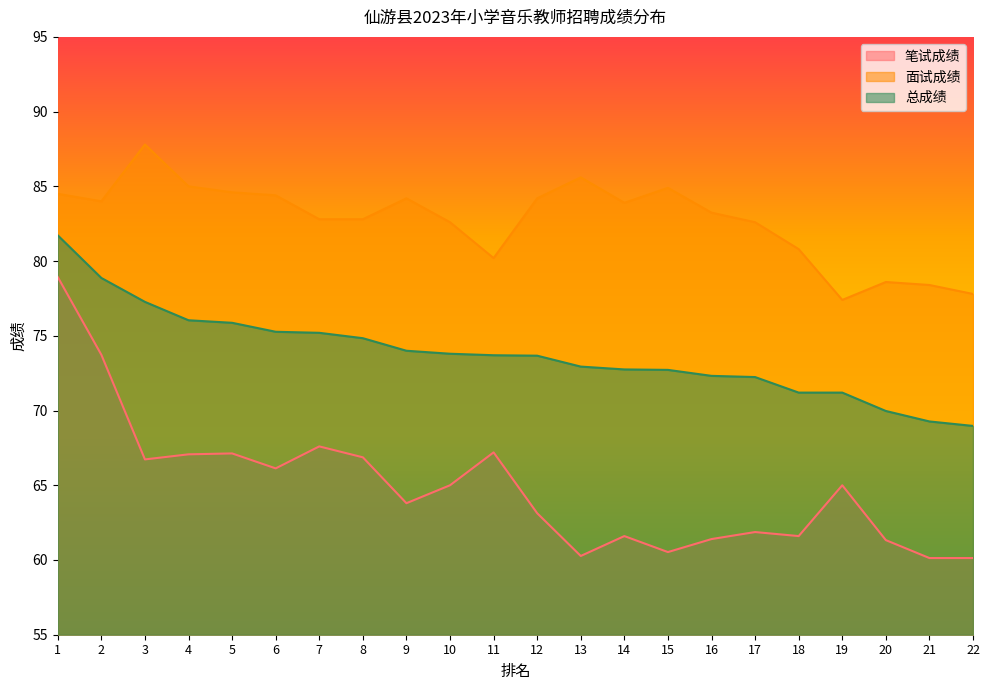

At 16, list the series in order from largest to smallest.

面试成绩, 总成绩, 笔试成绩